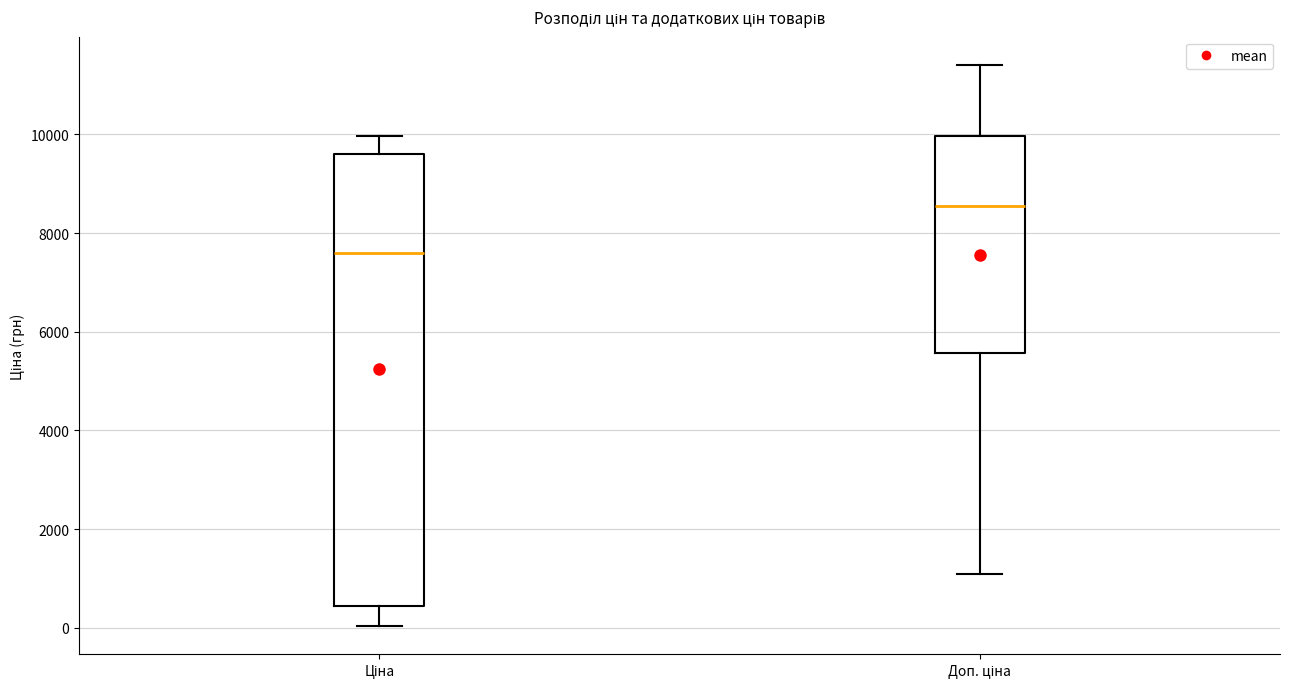

Which box's median line is the lowest?

Ціна